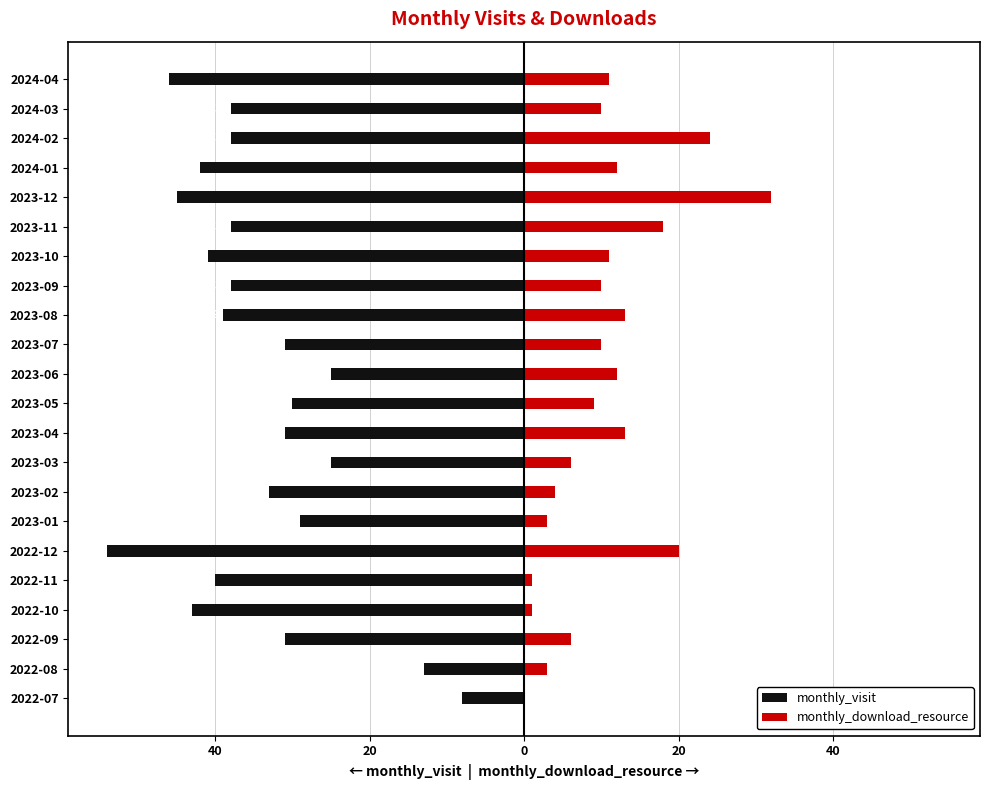

At 2023-02, list the series in order from smallest to largest.

monthly_visit, monthly_download_resource